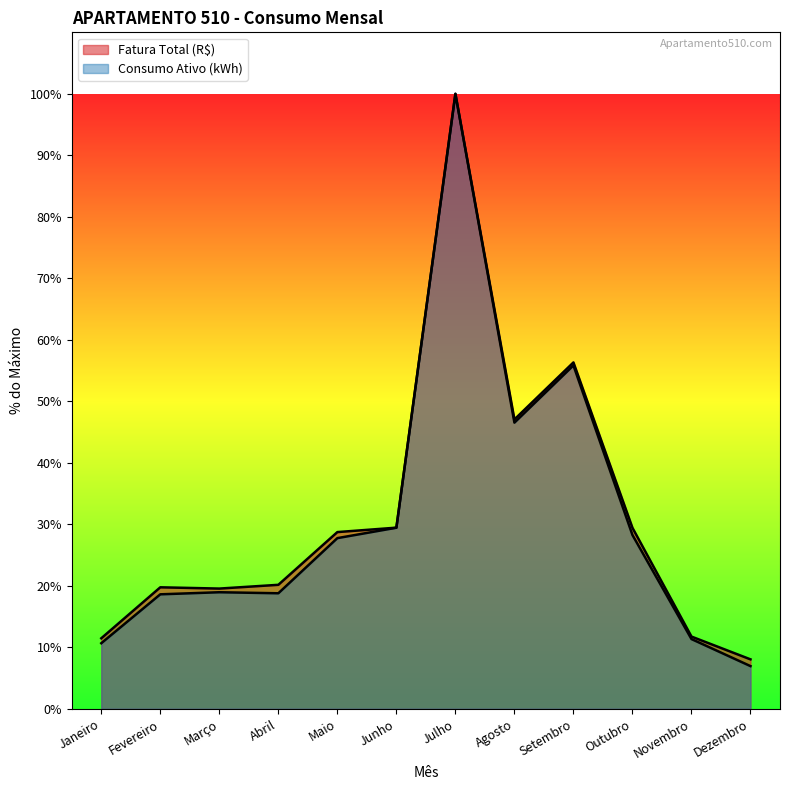

The value of Consumo Ativo (kWh) at Novembro is 11.3. True or false?

True